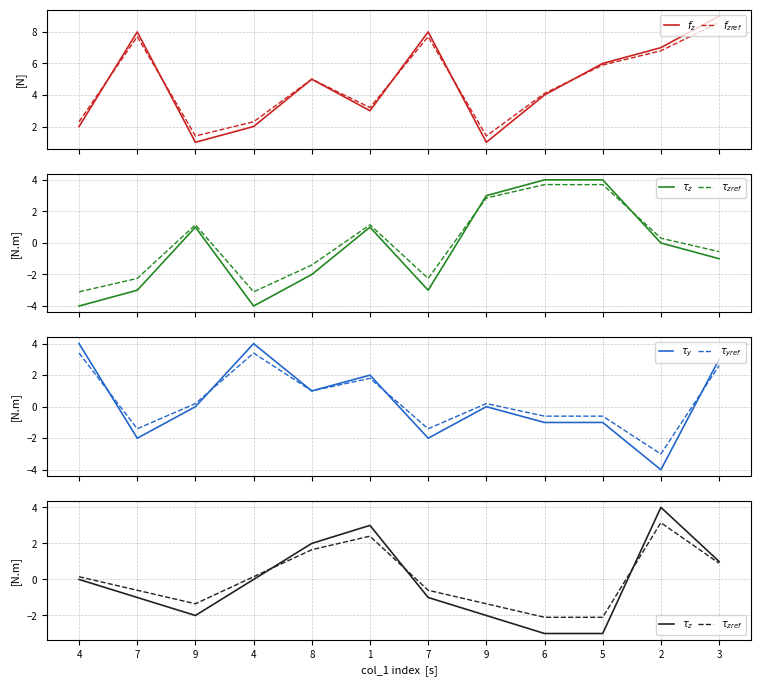

How many distinct data groups are displayed?

6